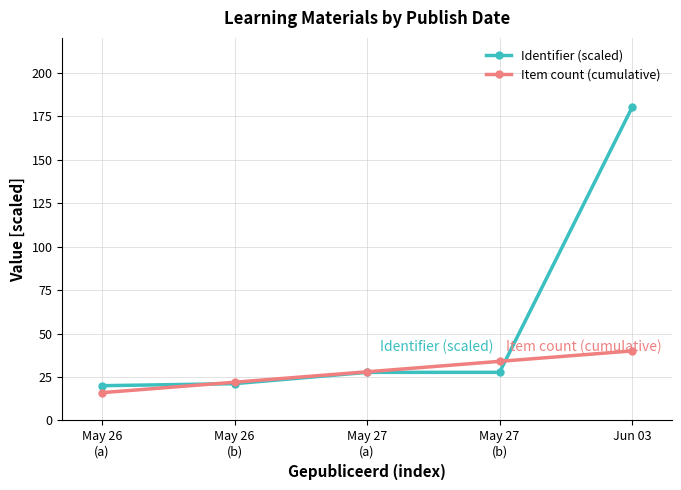

Reading right to left, transcribe all the data shown in this chart.

Identifier (scaled): 180.0	27.7	27.7	21.2	20.0
Item count (cumulative): 40.0	34.0	28.0	22.0	16.0